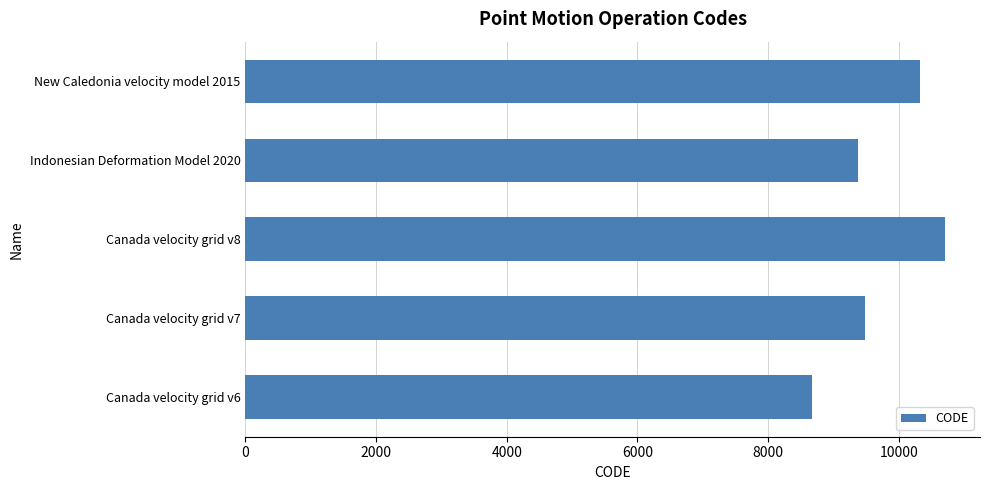

The value at Canada velocity grid v6 is 4213. True or false?

False